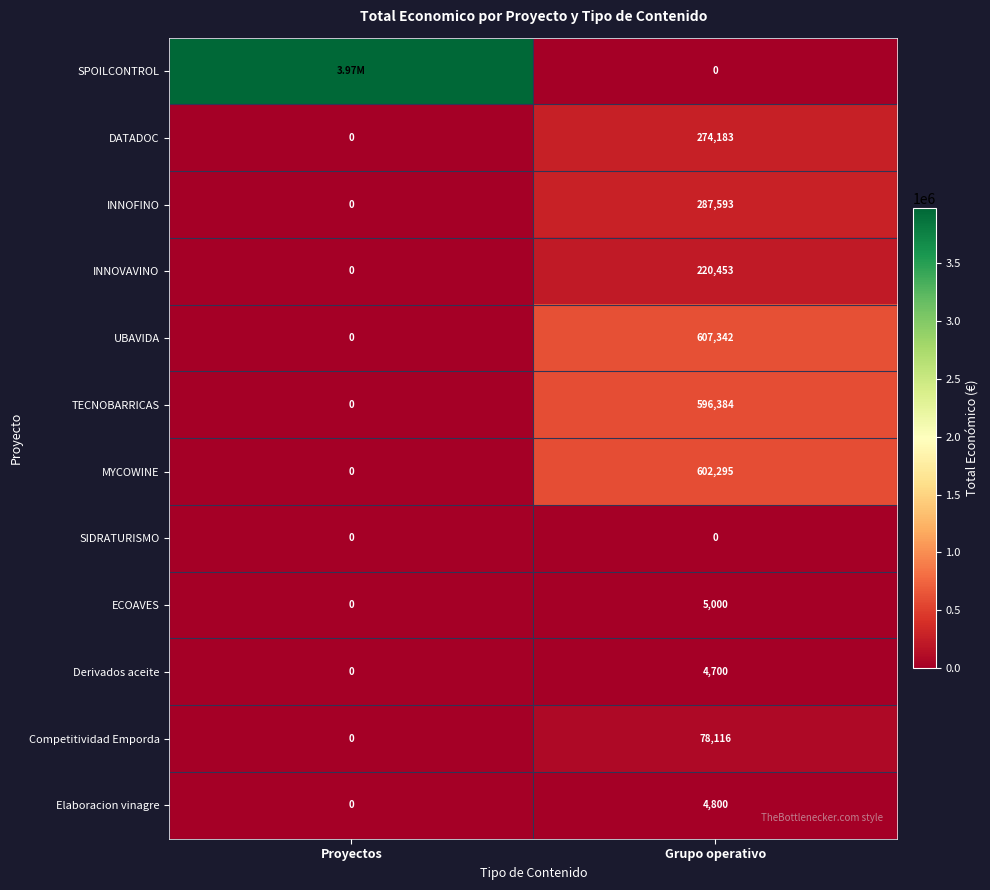

How many distinct data groups are displayed?

12